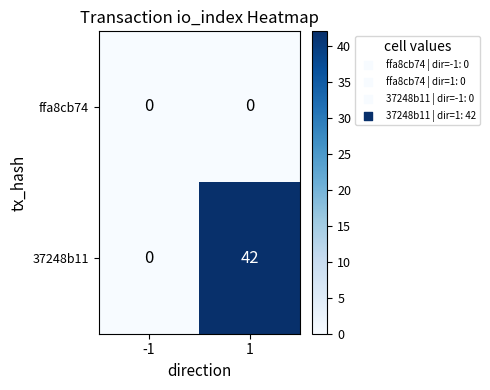

At which category is the sum across all series the highest?

1